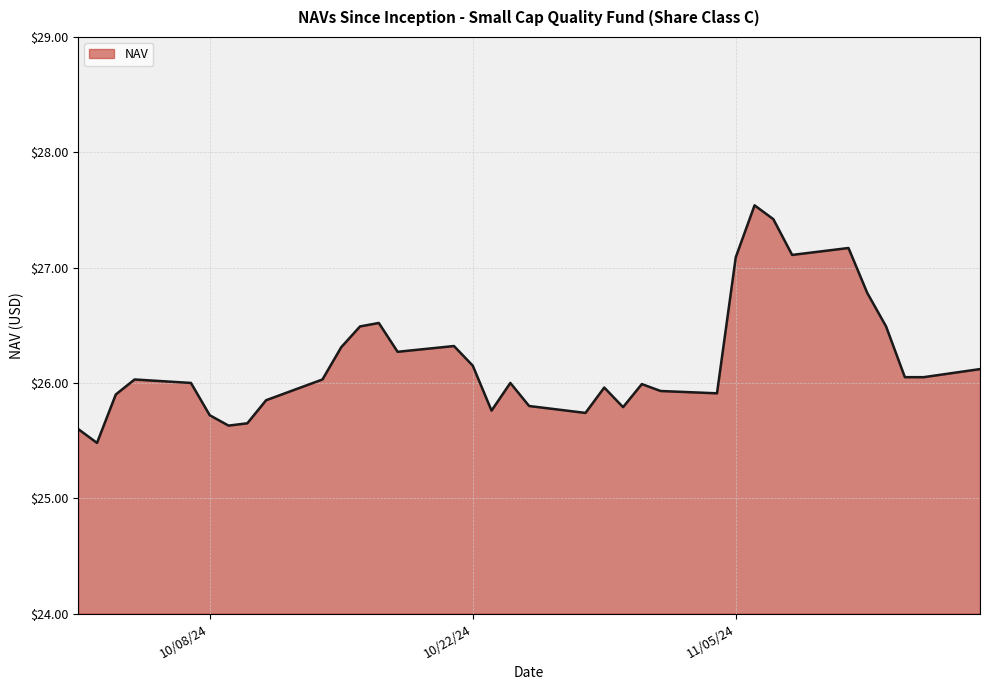

What is the difference between the maximum and minimum values?

2.1